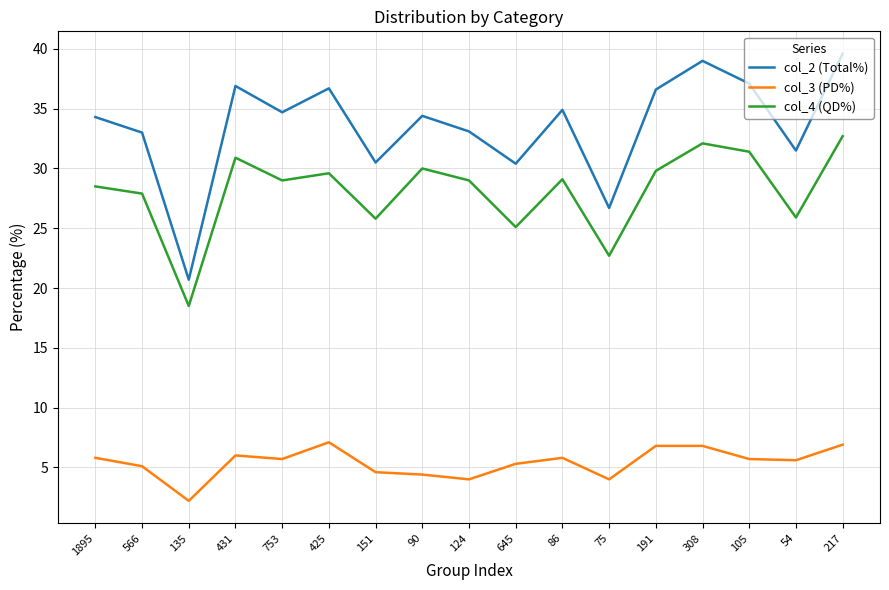

What position from the right is 431?

14